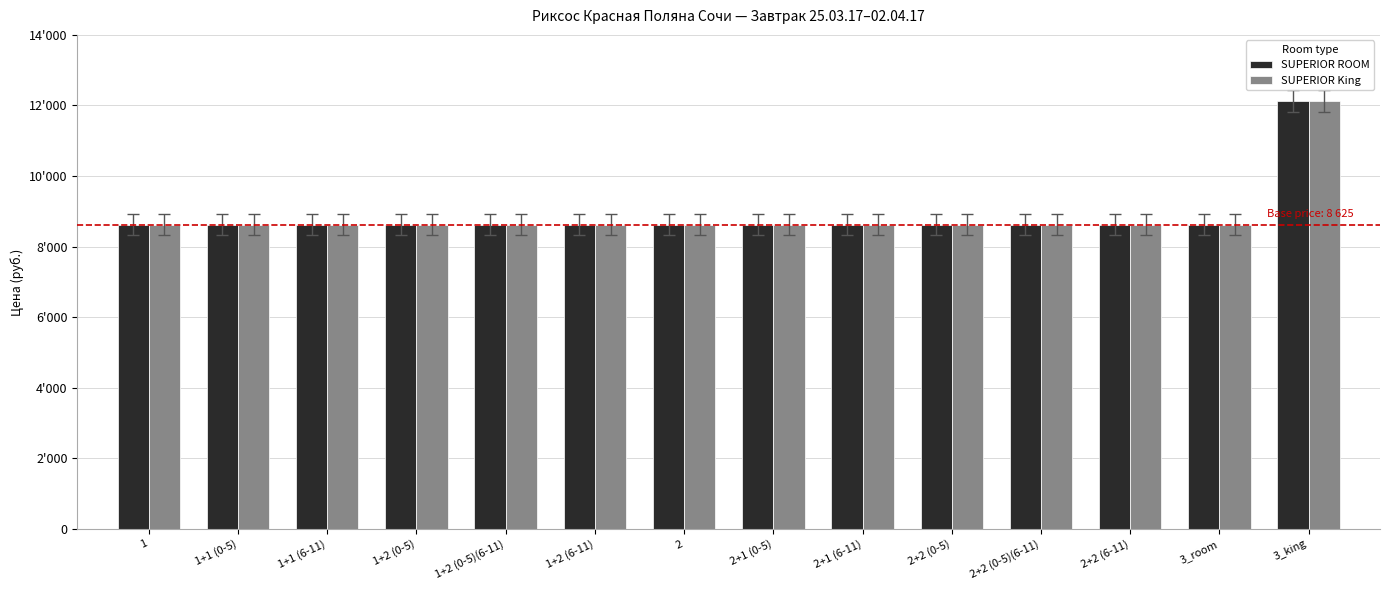

At which label is SUPERIOR King closest to 10375?

1